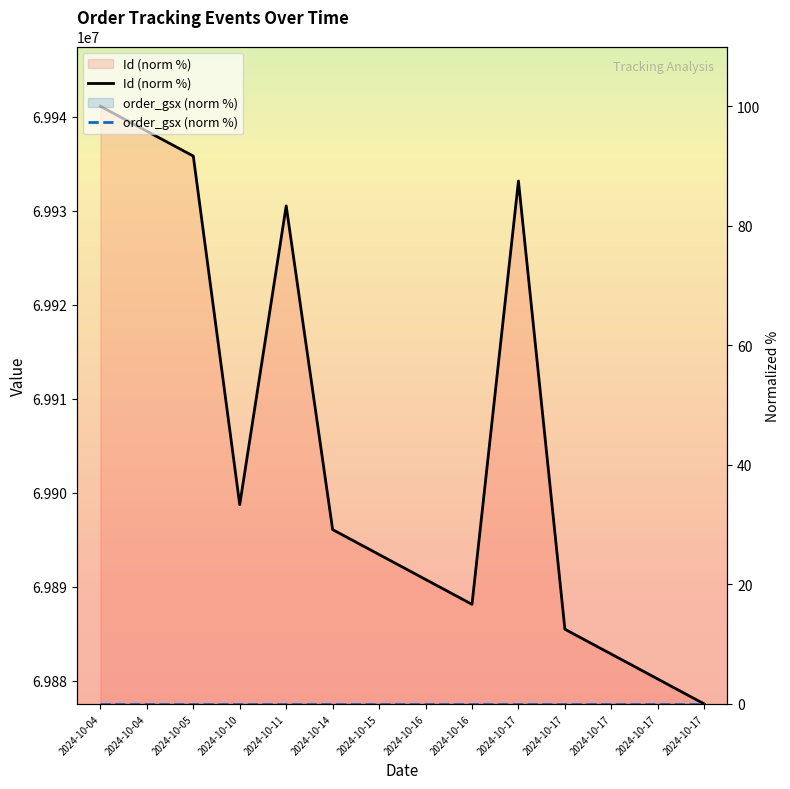

Reading right to left, transcribe all the data shown in this chart.

Id (norm %): 0.0	4.2	8.3	12.5	87.5	16.7	20.8	25.0	29.2	83.3	33.3	91.7	95.8	100.0
order_gsx (norm %): 0.0	0.0	0.0	0.0	0.0	0.0	0.0	0.0	0.0	0.0	0.0	0.0	0.0	0.0